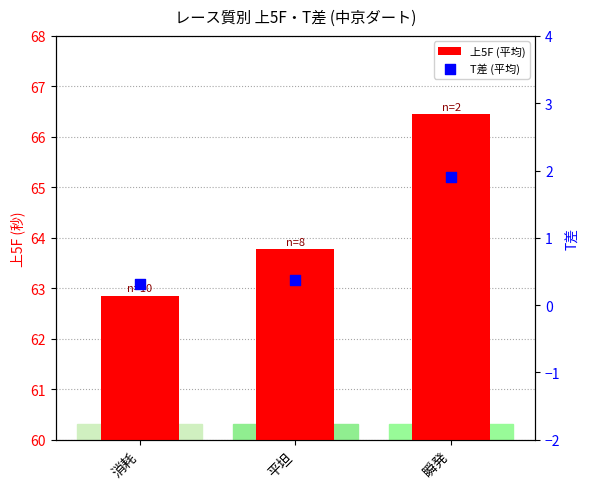

Which series has the largest total across all categories?

上5F (平均)